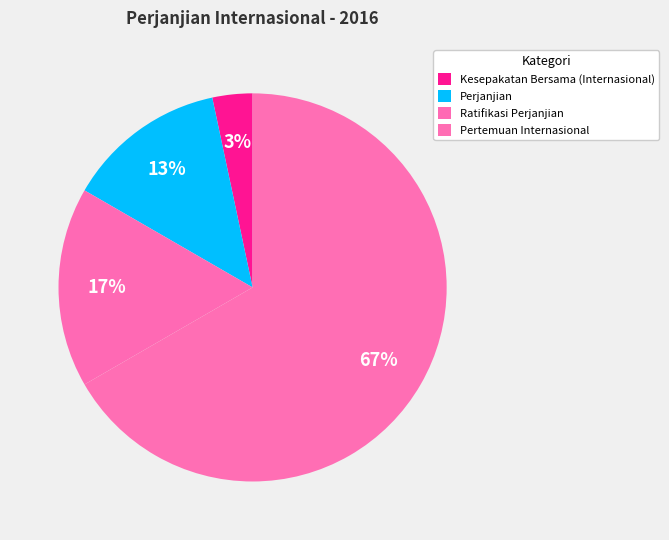

How many segments does this pie chart have?

4